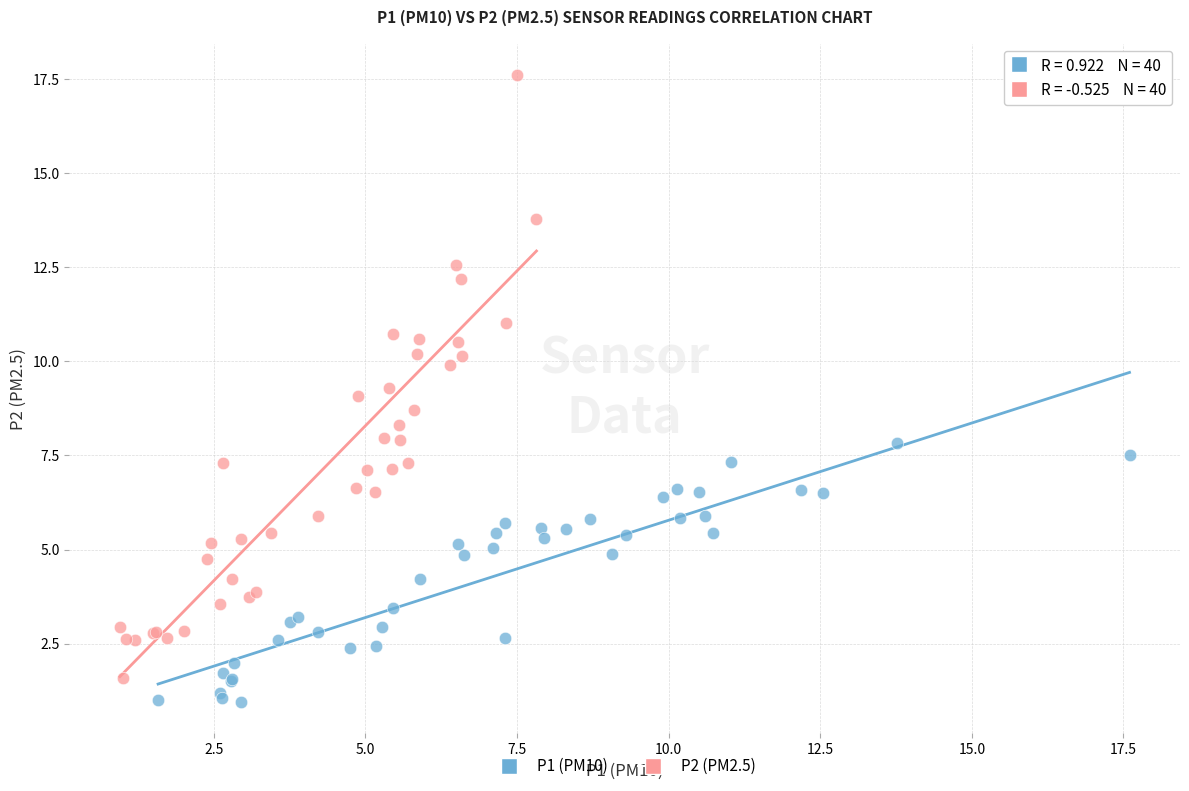

Which series has the largest Y range (max minus min)?

P2 (PM2.5)